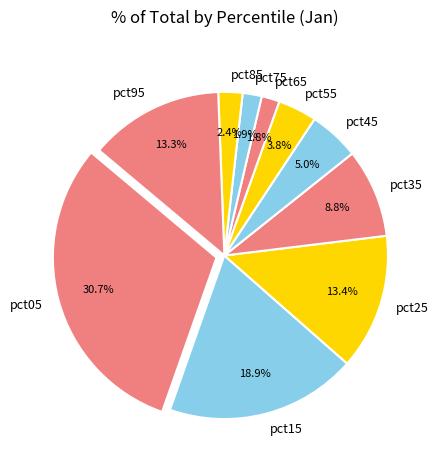

How many segments does this pie chart have?

10